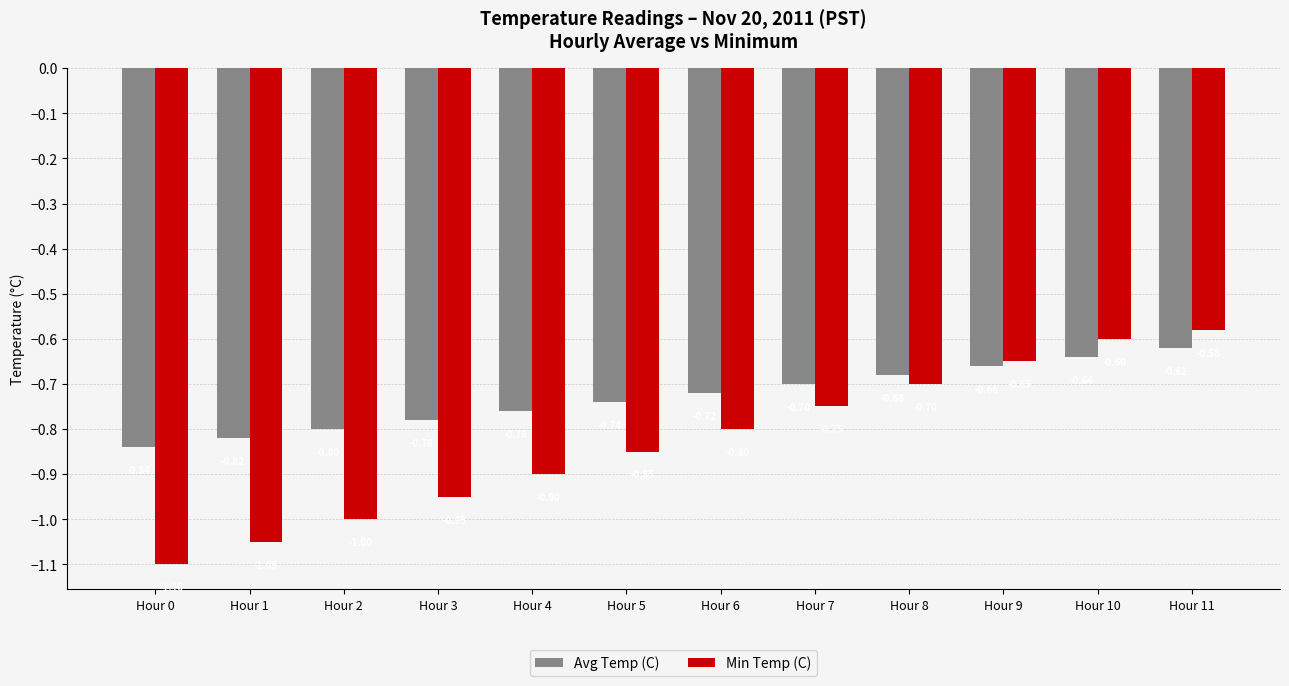

What is the maximum value for Min Temp (C)?

-0.6